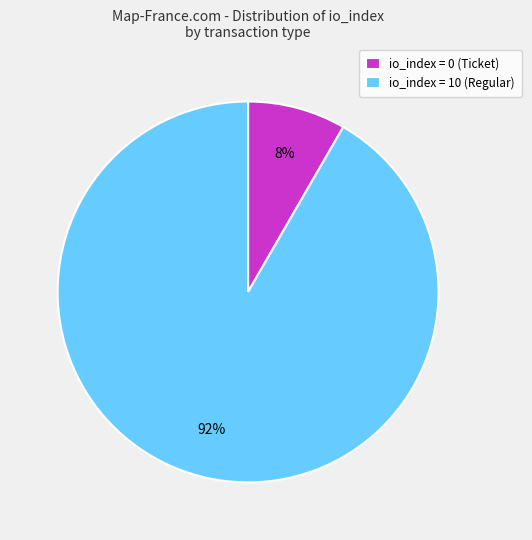

Is the sum of io_index = 0 (Ticket) and io_index = 10 (Regular) greater than half?

Yes